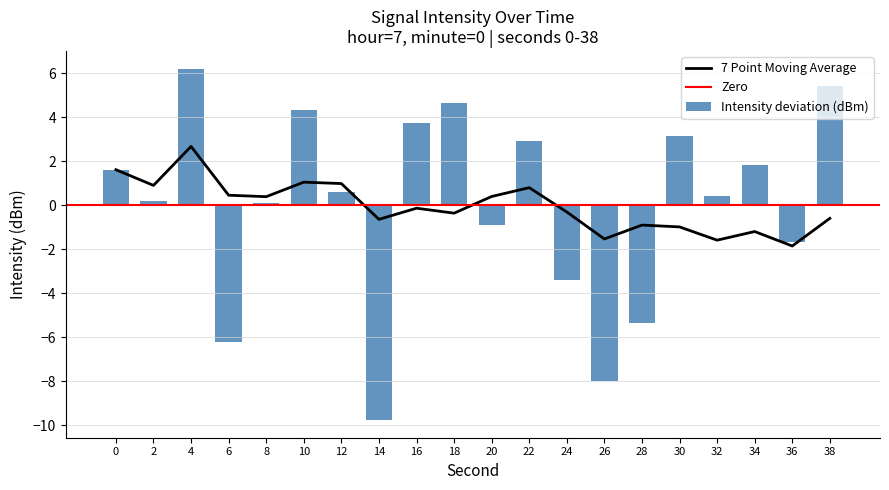

The value at 32 is 0.4. True or false?

True